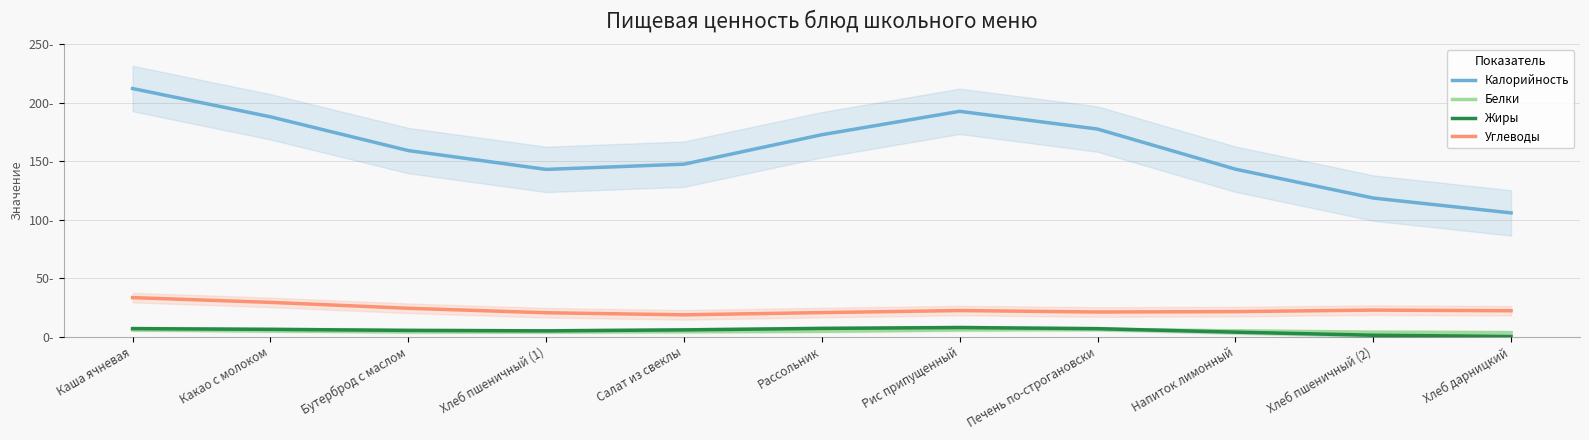

Is it true that Углеводы equals 11.6 at Бутерброд с маслом?

False